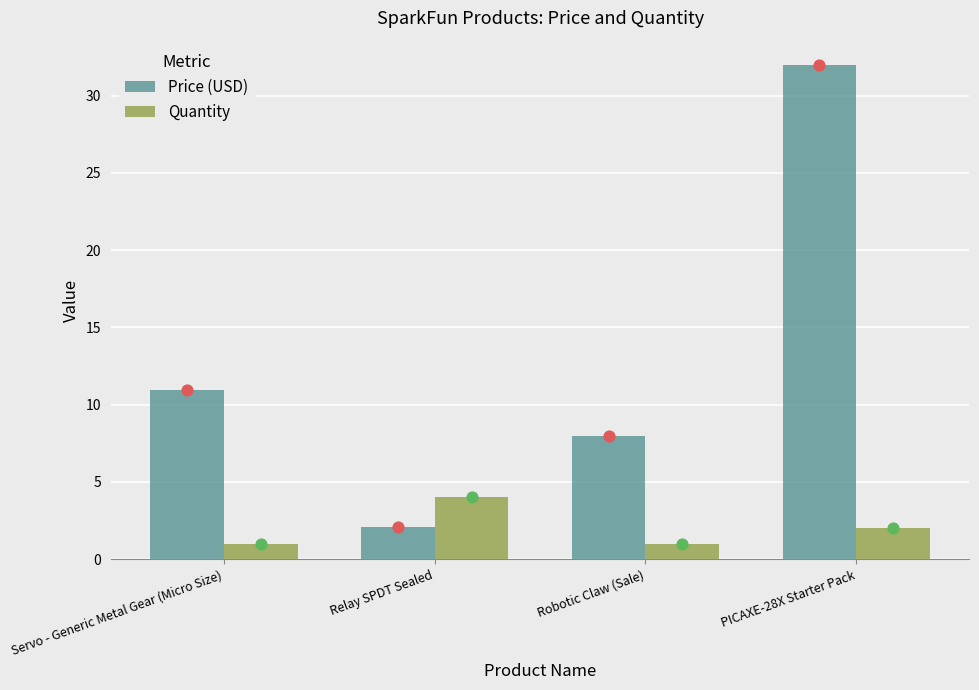

At how many categories does at least one series exceed 1?

4